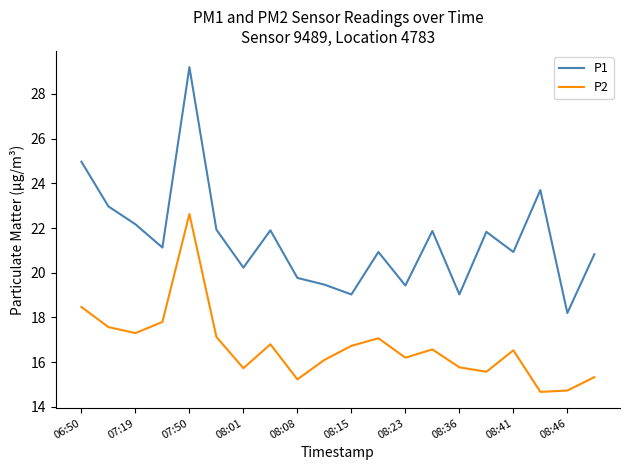

What is the lowest value of the P1 series?

18.2